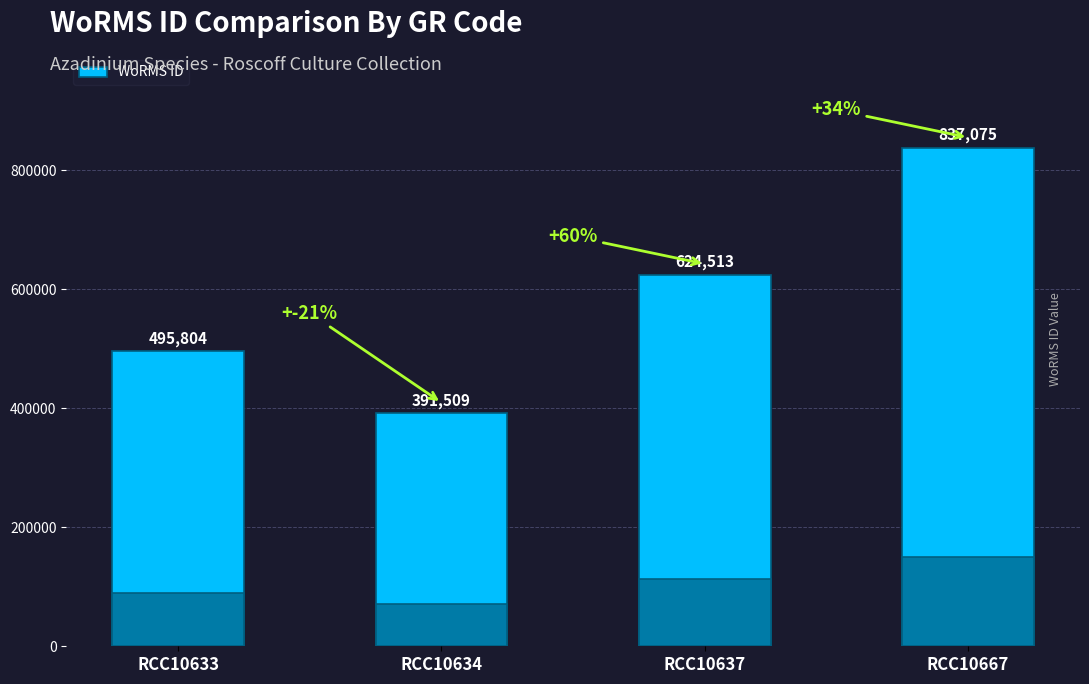

How many values are below 624513?

2